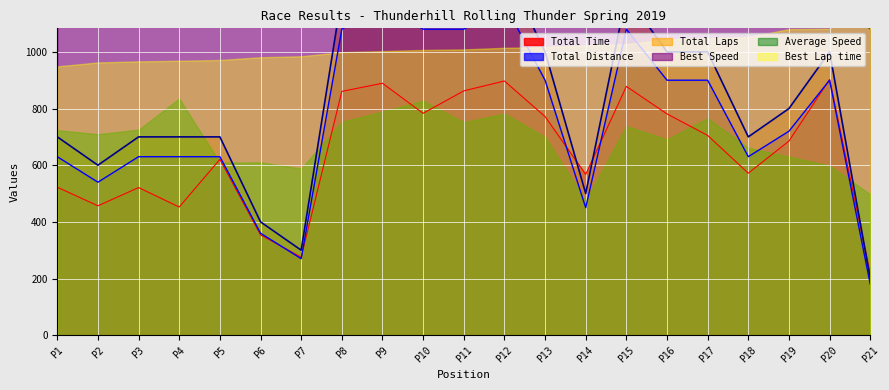

What is the maximum value for Best Lap time?

1365.9